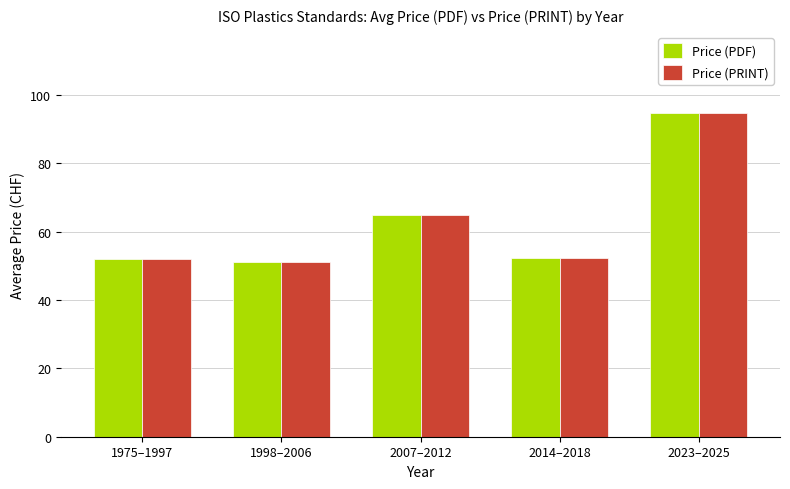

How many bars are there in total?

10